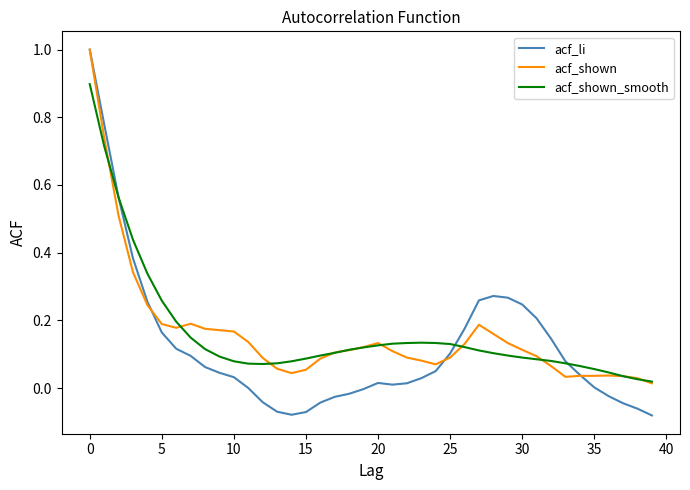

Which series has the largest range (max minus min)?

acf_li